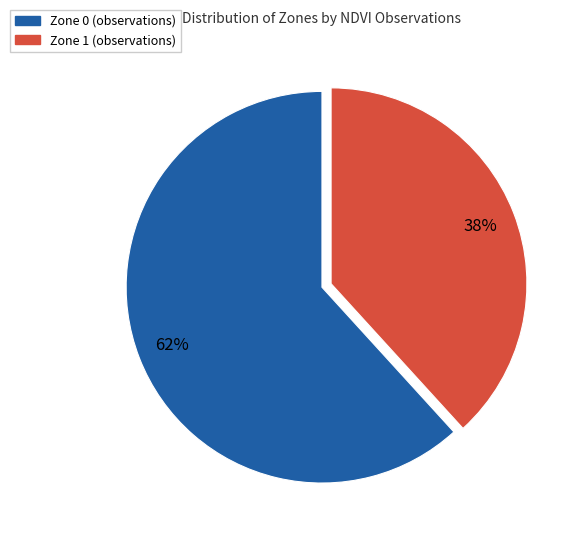

Which slice is the smallest?

Zone 1